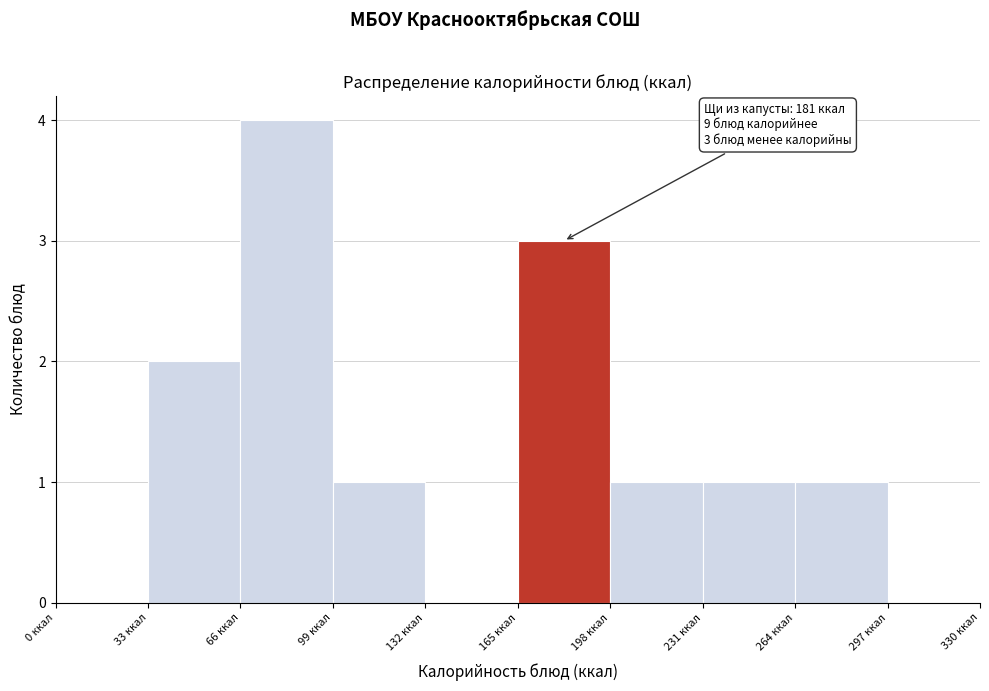

Over which range of the x-axis is the bar tallest?

66 to 99